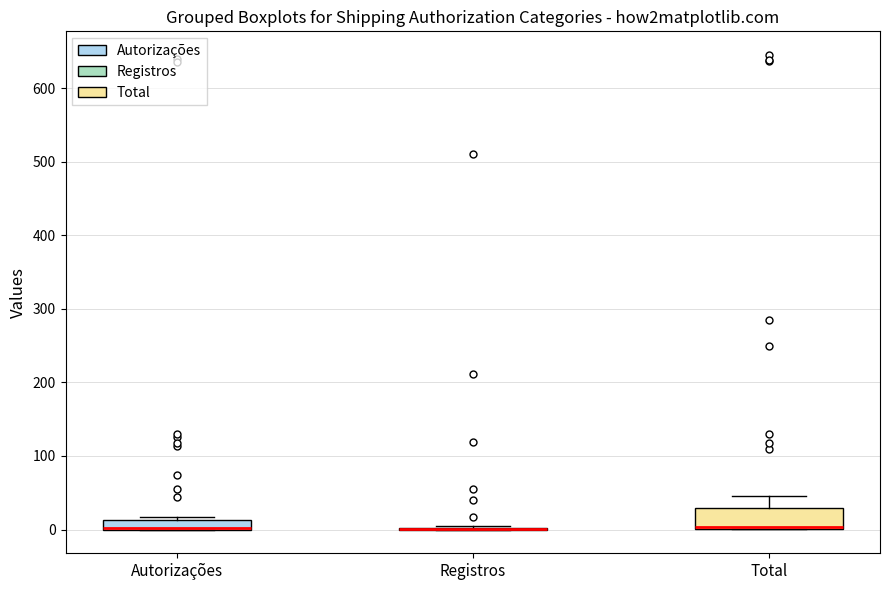

Which box is the tallest, from its lower edge to its upper edge?

Total